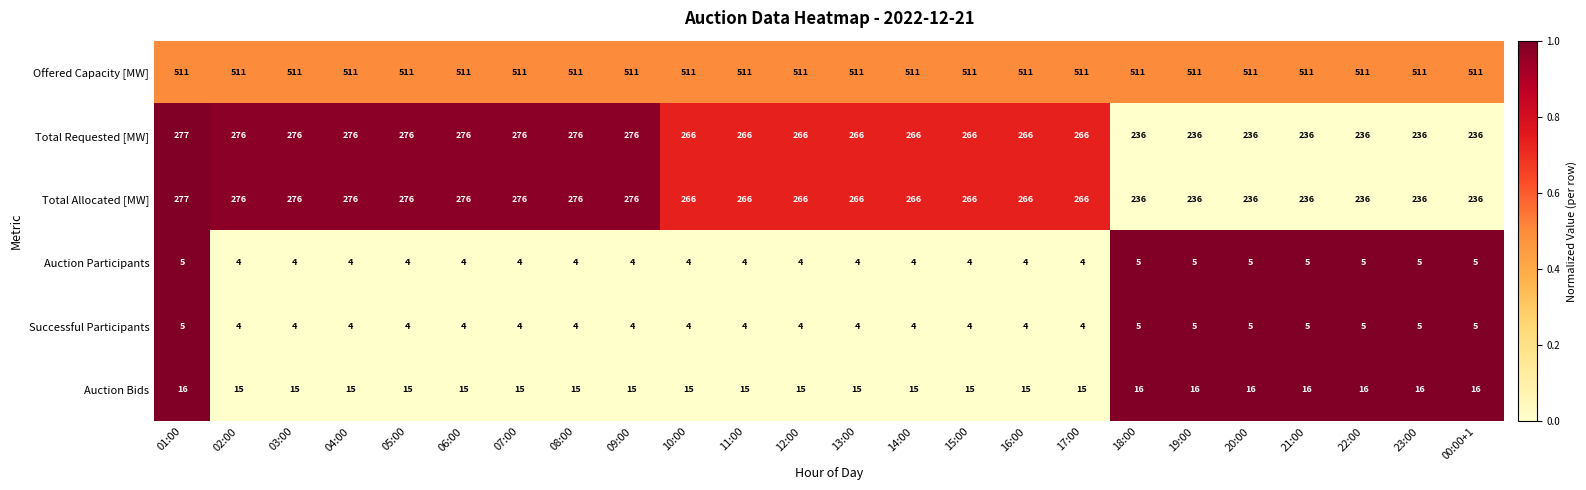

What is the spread (max minus min) of values at 15:00?

507